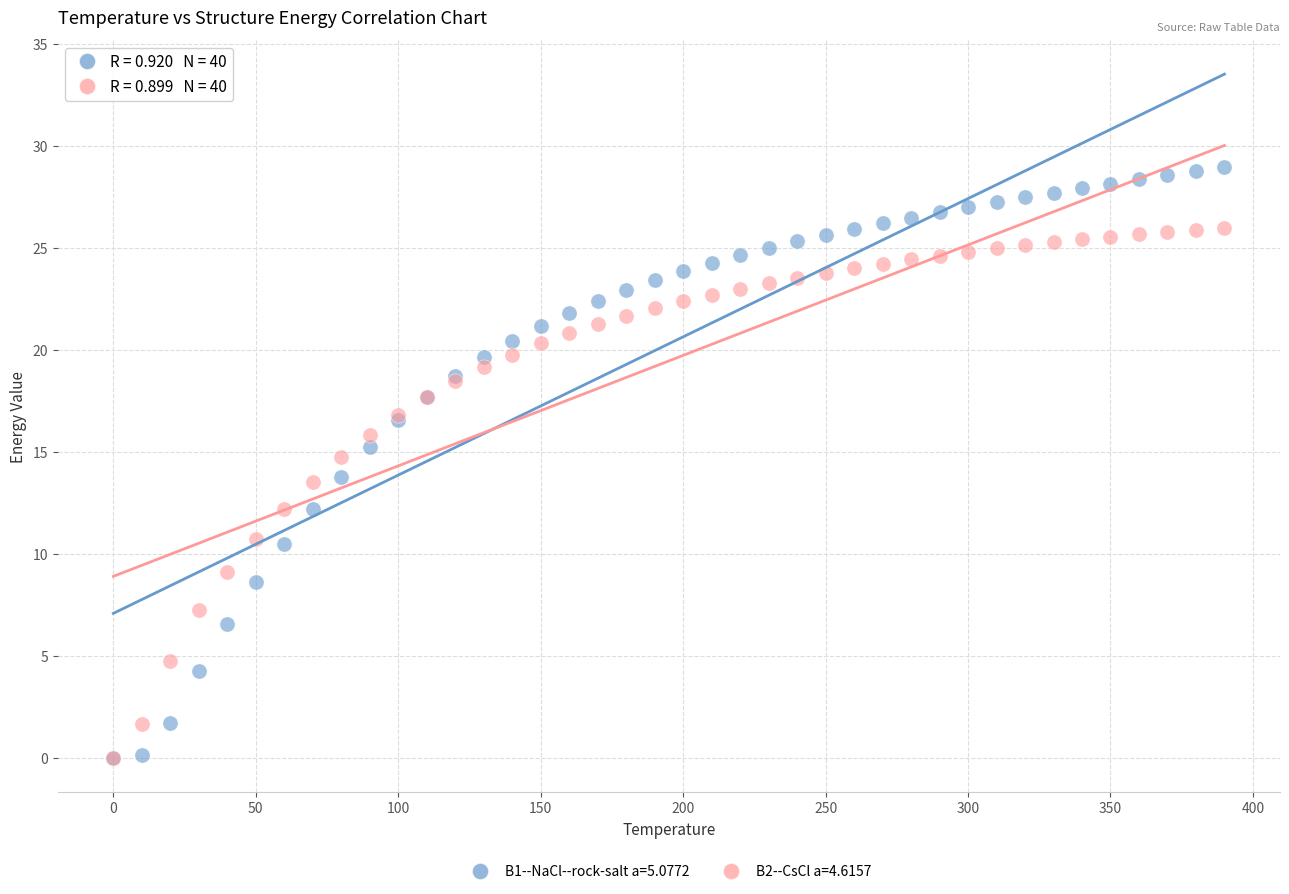

Which series reaches the maximum Y coordinate?

B1--NaCl--rock-salt a=5.0772